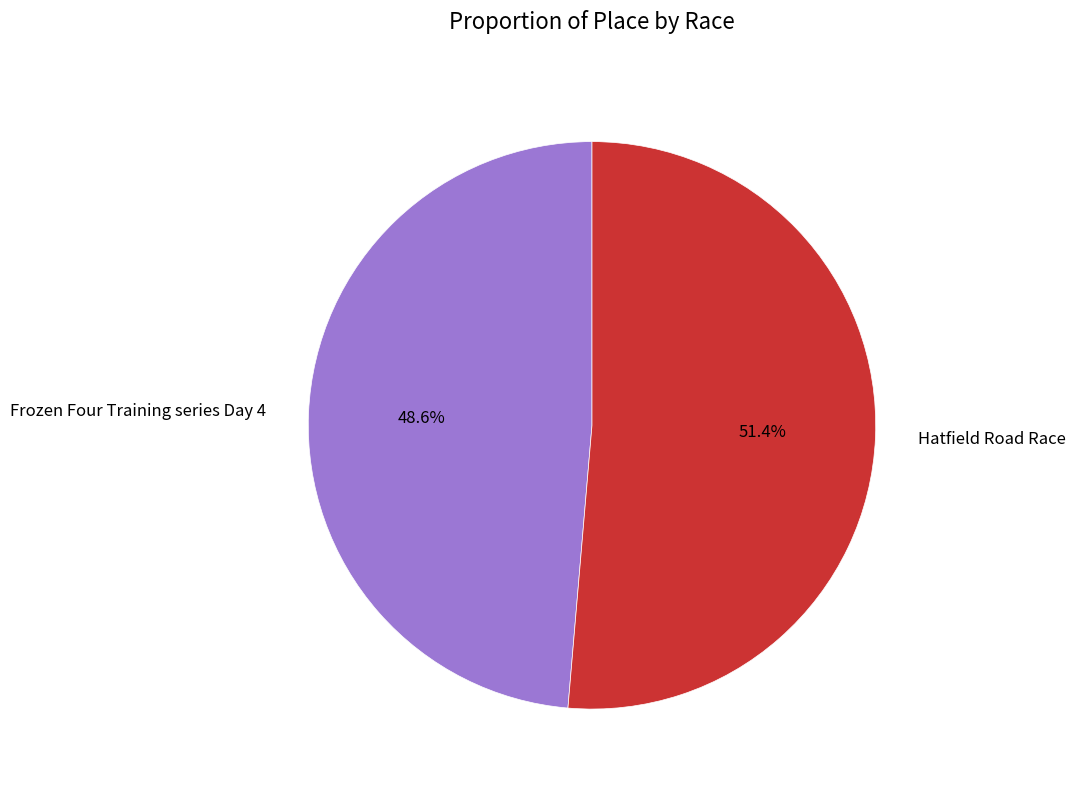

To the nearest percent, what portion does Frozen Four Training series Day 4 represent?

49%